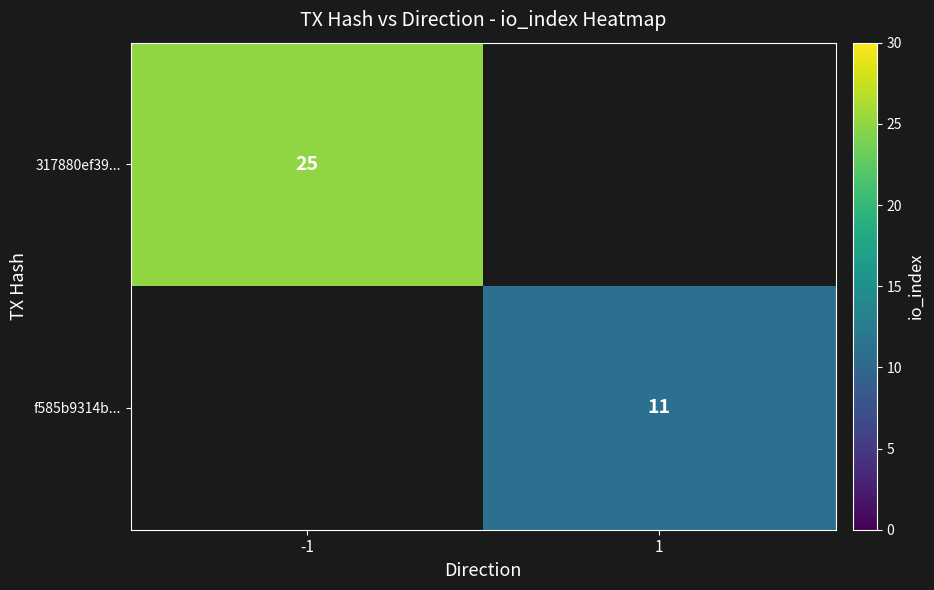

Is it true that f585b9314b... equals 11 at 1?

True